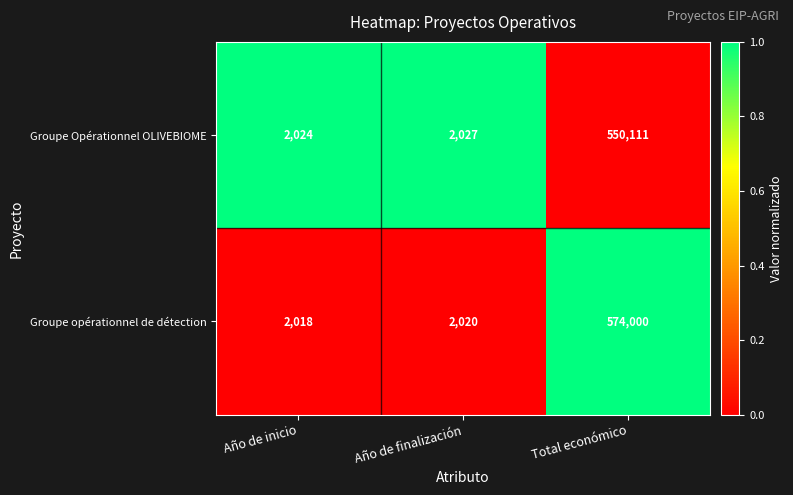

At which category is the sum across all series the highest?

Total económico